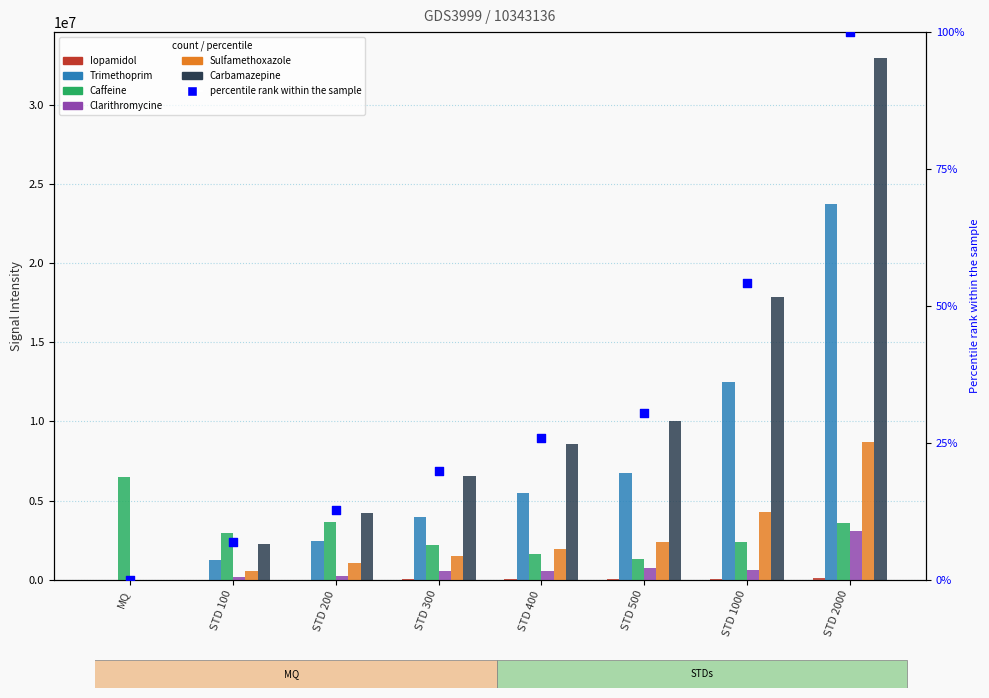

At how many categories does at least one series exceed 16136389?

2